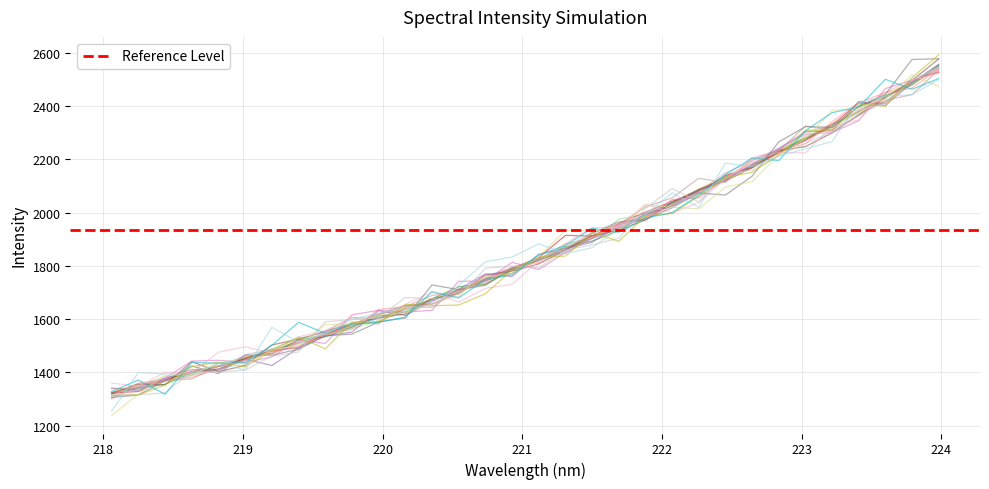

Does the chart have visible grid lines?

Yes